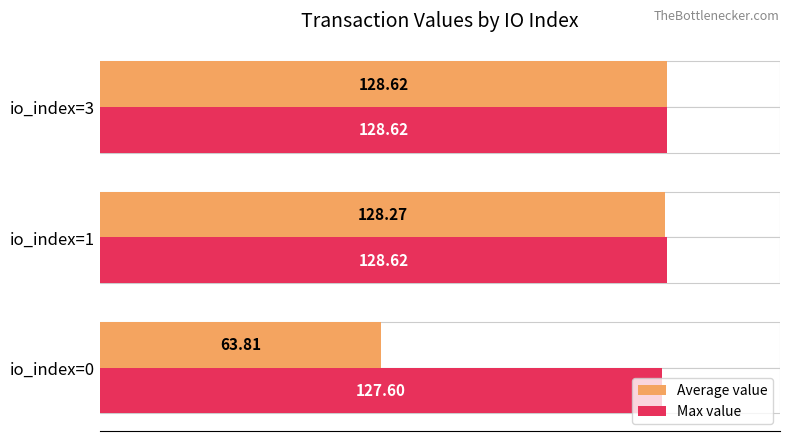

What is the value of the Average value bar at the 3rd from the left?

128.6